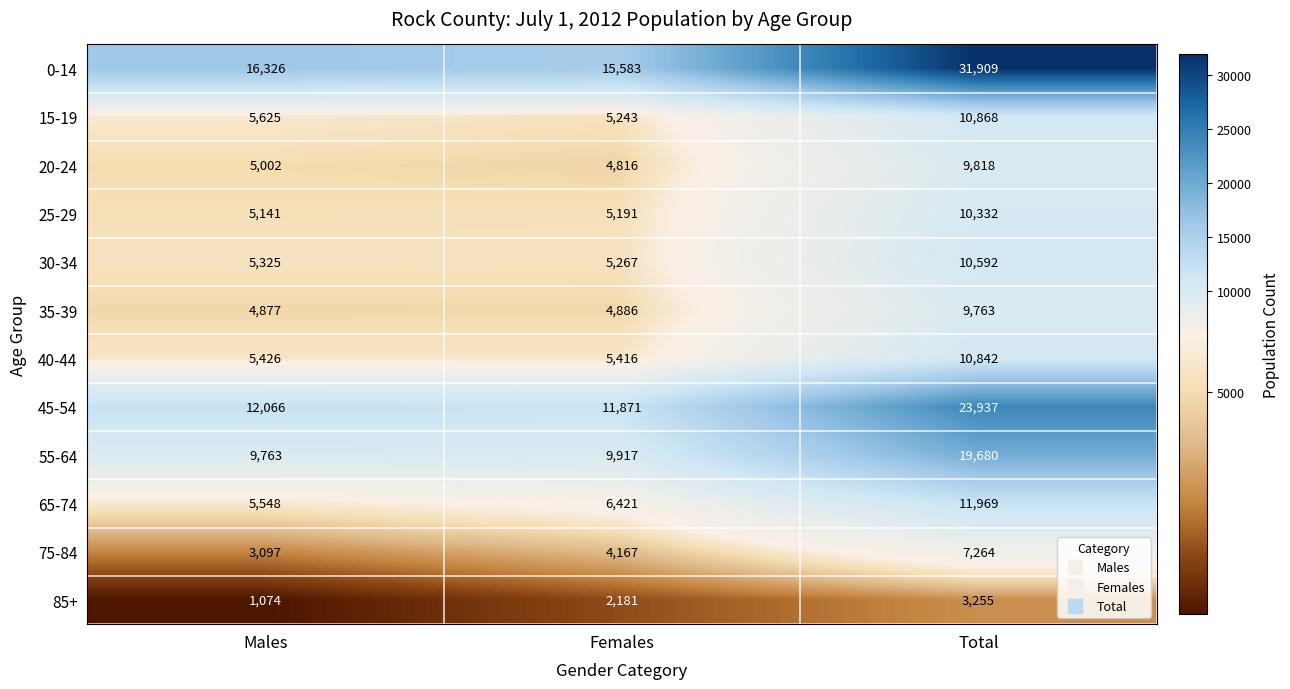

How many series are shown in this chart?

12